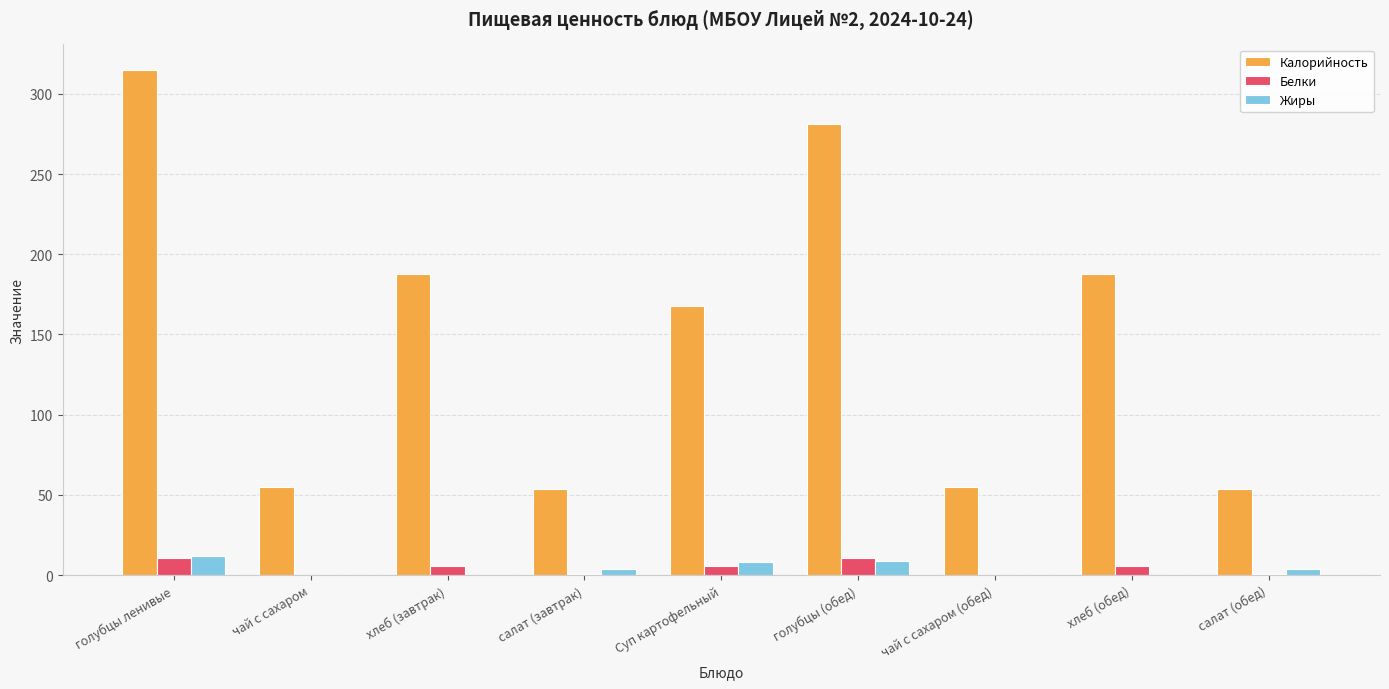

The Калорийность series shows 91 at салат (завтрак). True or false?

False